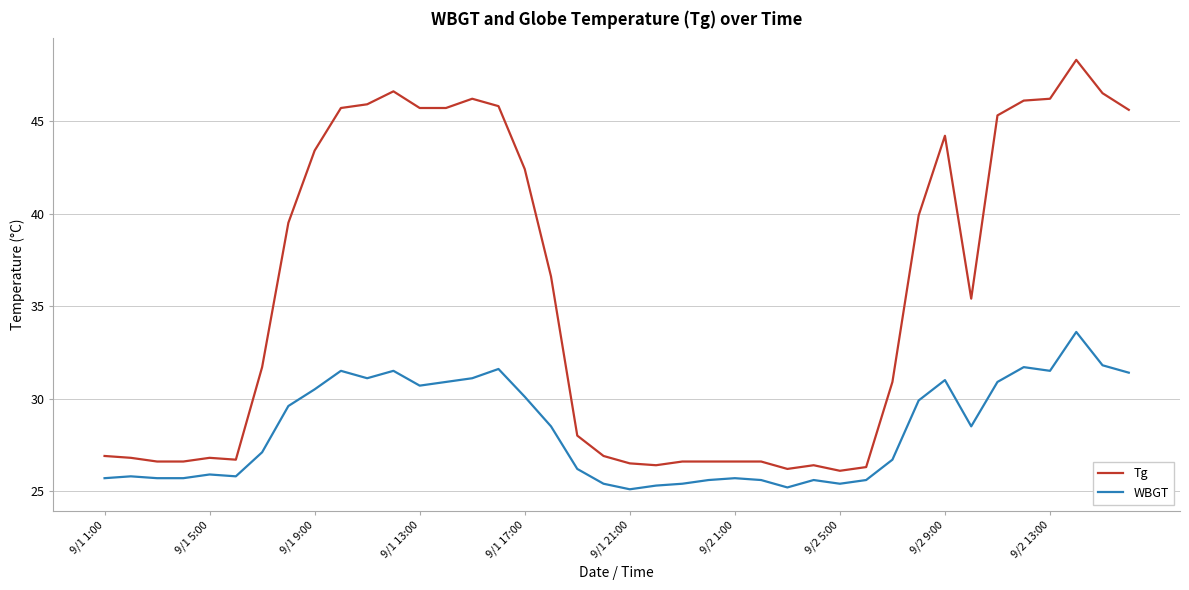

True or false: Tg has more than 2 interior local peaks.

True